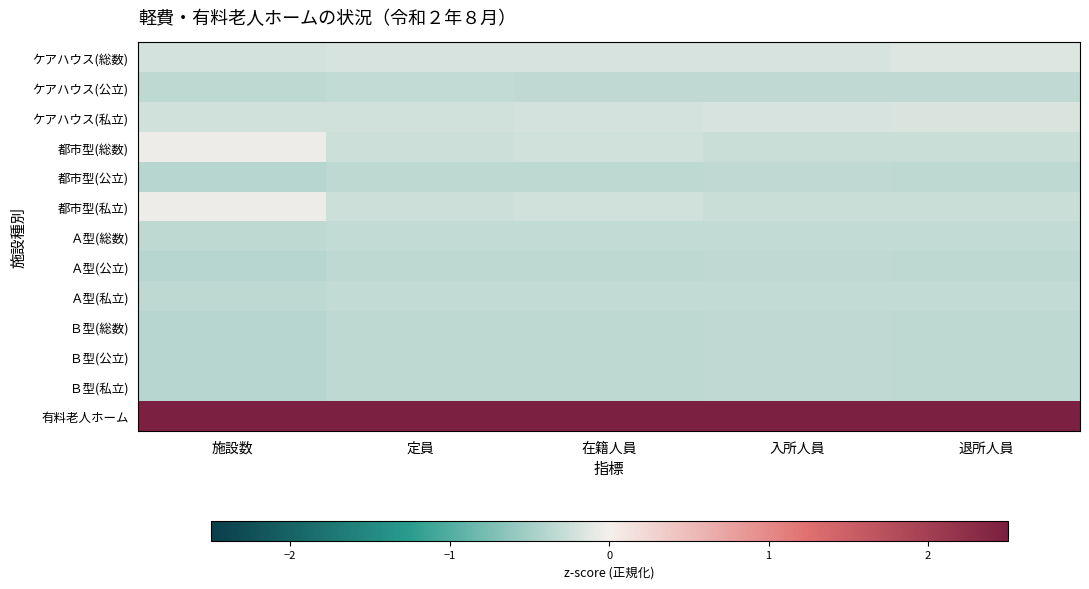

At 退所人員, list the series in order from largest to smallest.

有料老人ホーム, ケアハウス(総数), ケアハウス(私立), 都市型(総数), 都市型(私立), Ａ型(総数), Ａ型(私立), ケアハウス(公立), 都市型(公立), Ａ型(公立), Ｂ型(総数), Ｂ型(公立), Ｂ型(私立)